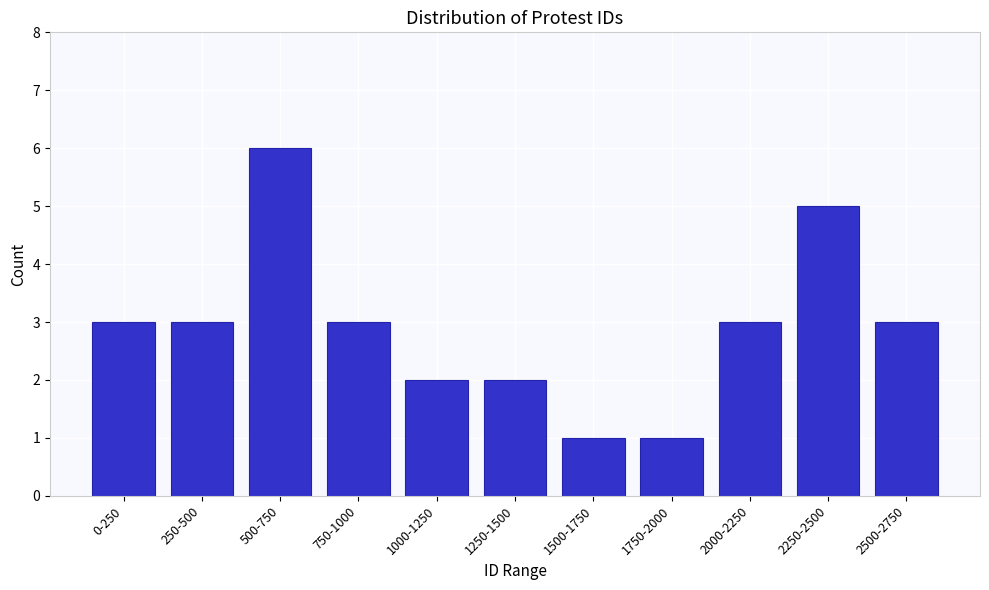

Reading left to right, what are all the values shown in this chart?

3	3	6	3	2	2	1	1	3	5	3